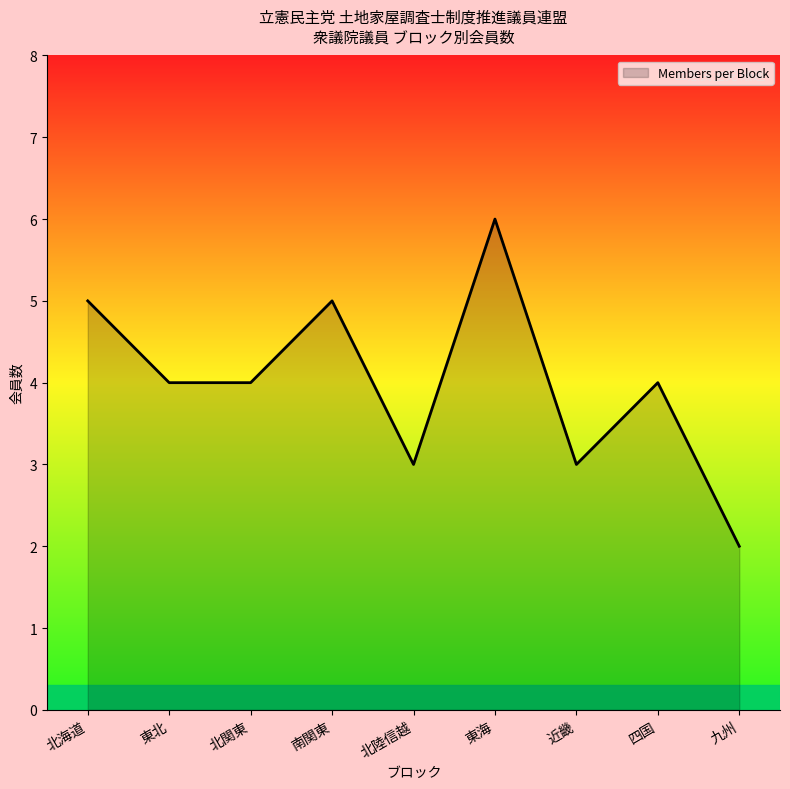

True or false: there are more than 0 points higher than both neighbors.

True